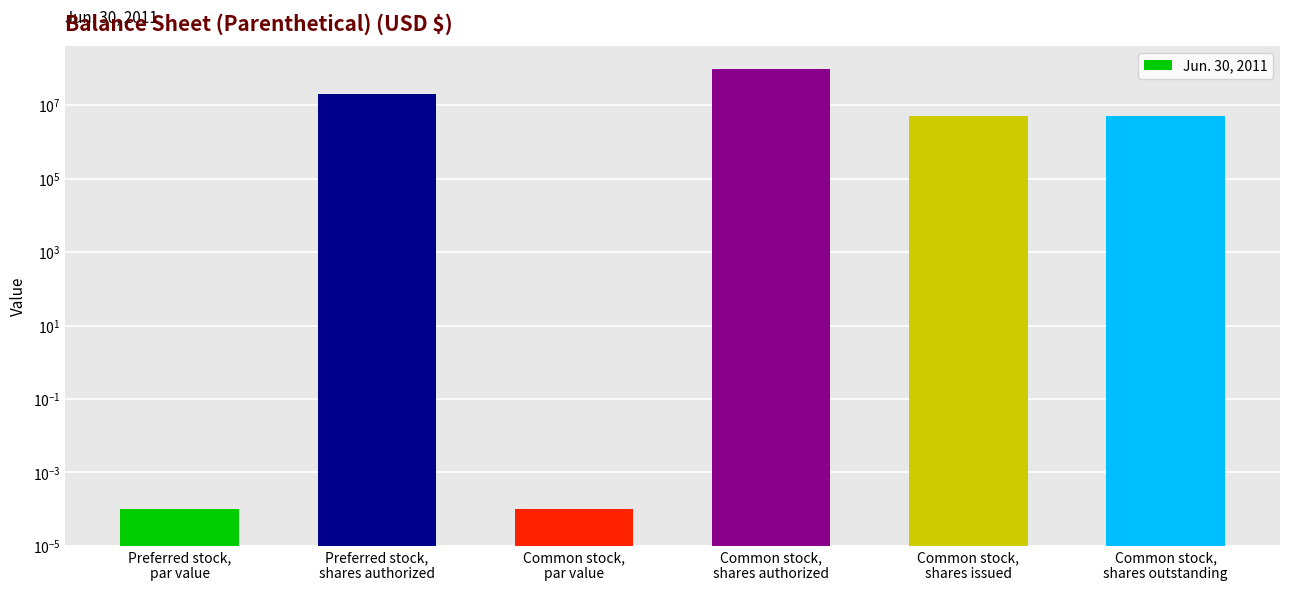

What is the label of the 5th bar from the right?

Preferred stock,
shares authorized